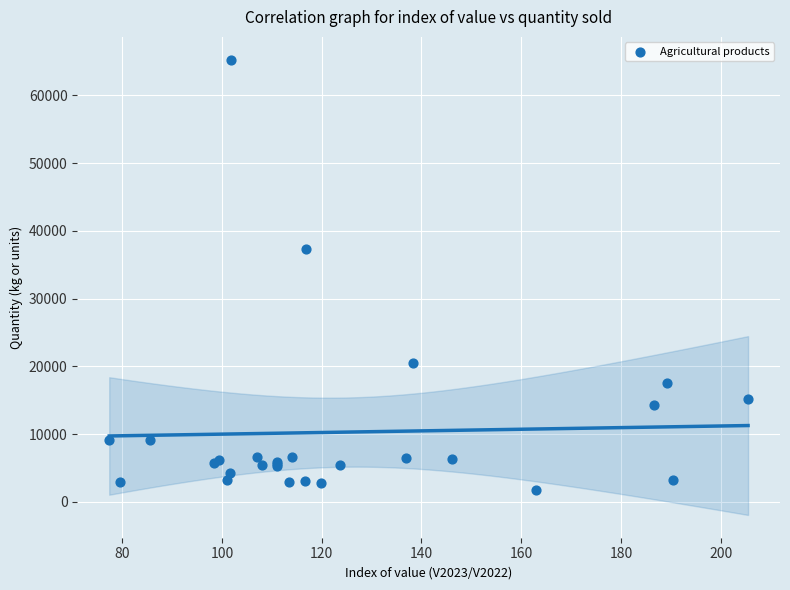

What Y value in the scatter plot is closest to 33495?

37313